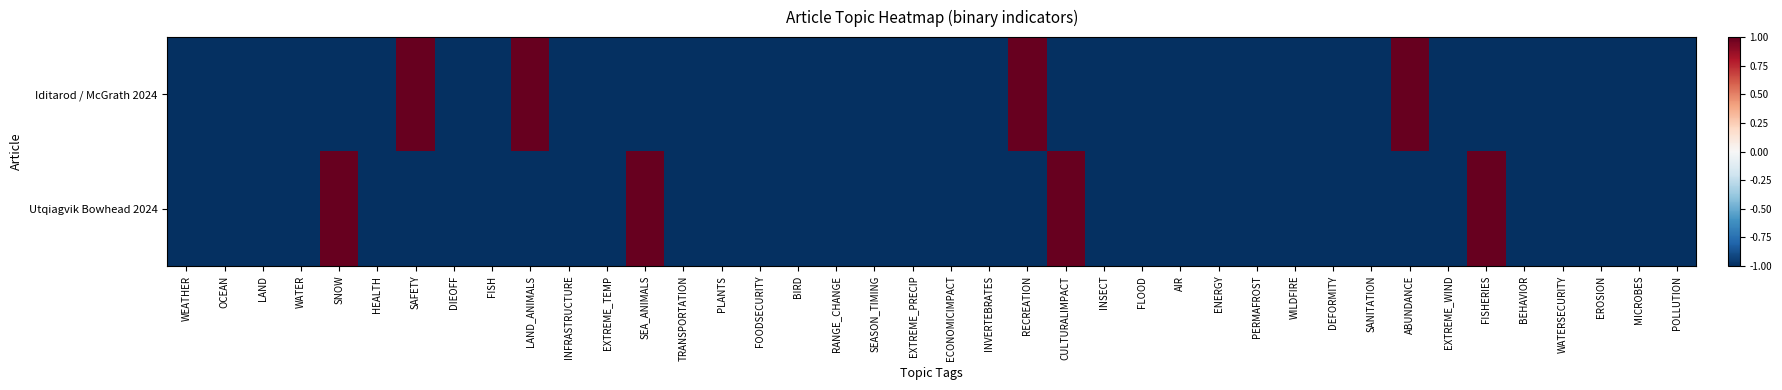

Reading right to left, what are all the values shown in this chart?

Iditarod / McGrath 2024: POLLUTION=-1	MICROBES=-1	EROSION=-1	WATERSECURITY=-1	BEHAVIOR=-1	FISHERIES=-1	EXTREME_WIND=-1	ABUNDANCE=1	SANITATION=-1	DEFORMITY=-1	WILDFIRE=-1	PERMAFROST=-1	ENERGY=-1	AIR=-1	FLOOD=-1	INSECT=-1	CULTURALIMPACT=-1	RECREATION=1	INVERTEBRATES=-1	ECONOMICIMPACT=-1	EXTREME_PRECIP=-1	SEASON_TIMING=-1	RANGE_CHANGE=-1	BIRD=-1	FOODSECURITY=-1	PLANTS=-1	TRANSPORTATION=-1	SEA_ANIMALS=-1	EXTREME_TEMP=-1	INFRASTRUCTURE=-1	LAND_ANIMALS=1	FISH=-1	DIEOFF=-1	SAFETY=1	HEALTH=-1	SNOW=-1	WATER=-1	LAND=-1	OCEAN=-1	WEATHER=-1
Utqiagvik Bowhead 2024: POLLUTION=-1	MICROBES=-1	EROSION=-1	WATERSECURITY=-1	BEHAVIOR=-1	FISHERIES=1	EXTREME_WIND=-1	ABUNDANCE=-1	SANITATION=-1	DEFORMITY=-1	WILDFIRE=-1	PERMAFROST=-1	ENERGY=-1	AIR=-1	FLOOD=-1	INSECT=-1	CULTURALIMPACT=1	RECREATION=-1	INVERTEBRATES=-1	ECONOMICIMPACT=-1	EXTREME_PRECIP=-1	SEASON_TIMING=-1	RANGE_CHANGE=-1	BIRD=-1	FOODSECURITY=-1	PLANTS=-1	TRANSPORTATION=-1	SEA_ANIMALS=1	EXTREME_TEMP=-1	INFRASTRUCTURE=-1	LAND_ANIMALS=-1	FISH=-1	DIEOFF=-1	SAFETY=-1	HEALTH=-1	SNOW=1	WATER=-1	LAND=-1	OCEAN=-1	WEATHER=-1